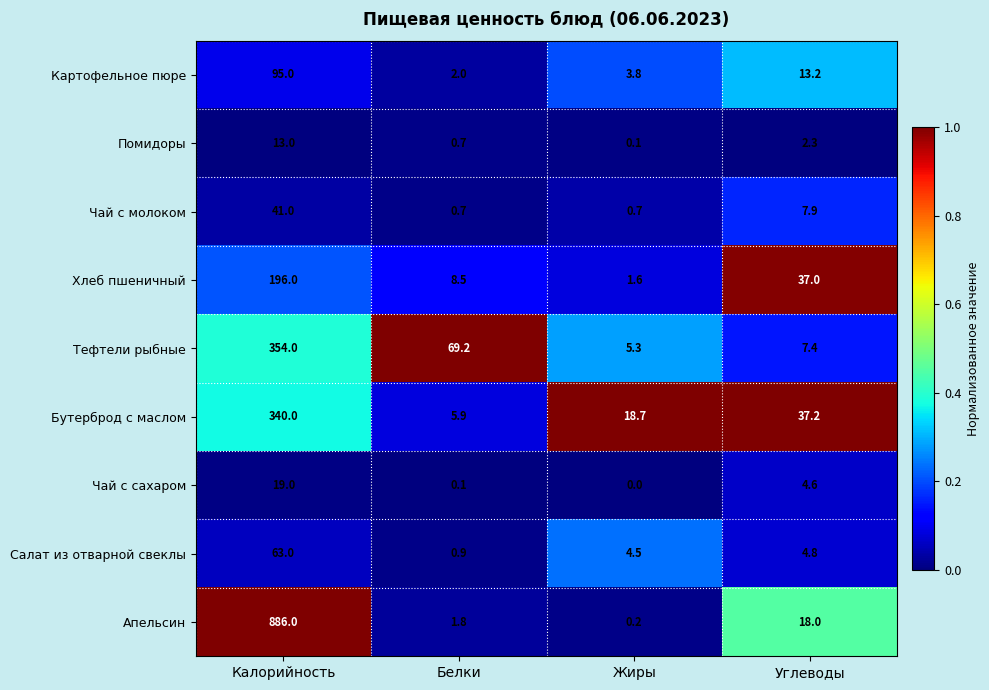

At how many categories does at least one series exceed 0?

4